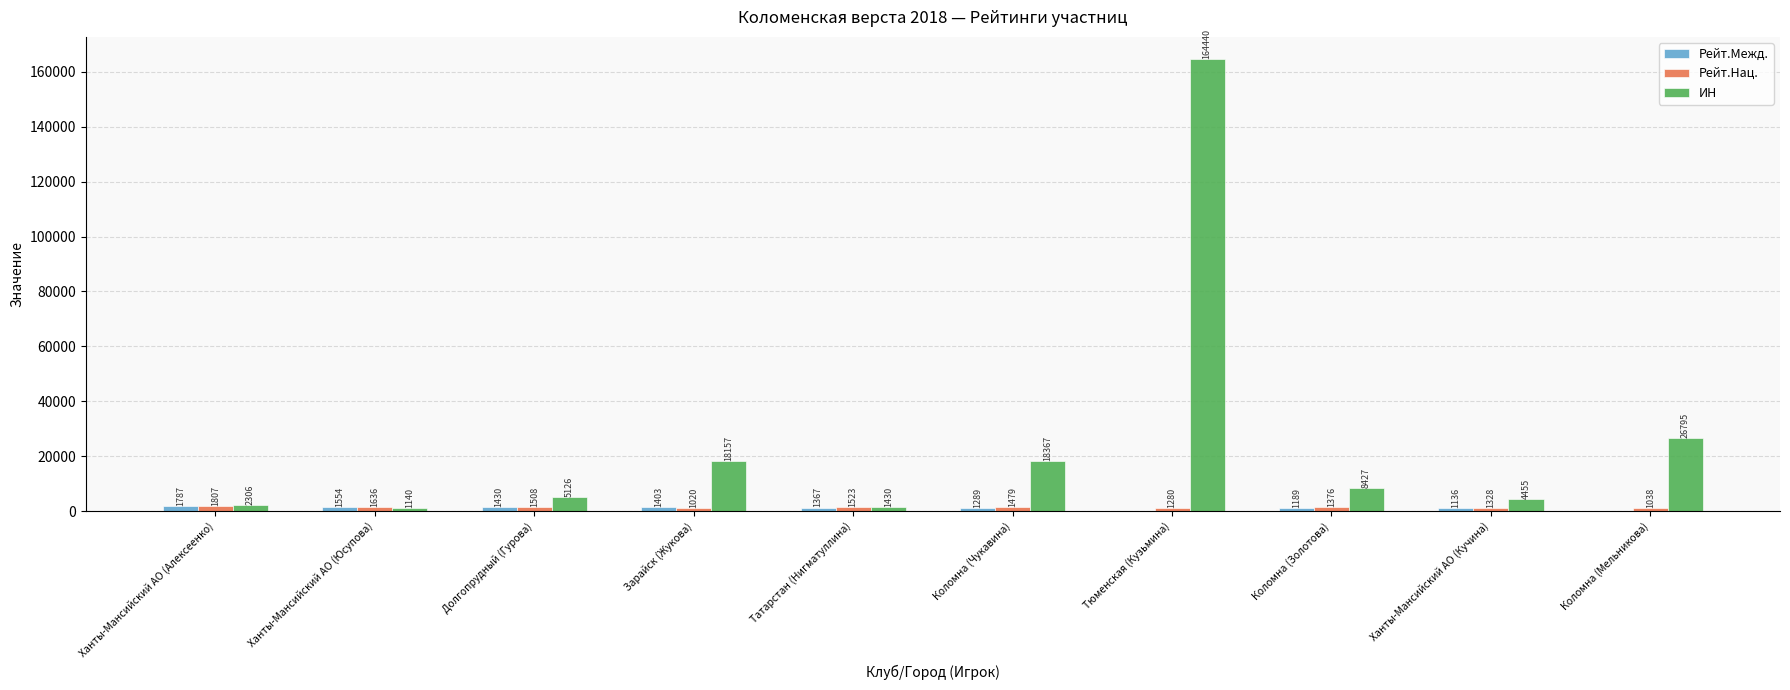

Which series changed the most between Ханты-Мансийский АО (Алексеенко) and Коломна (Золотова)?

ИН